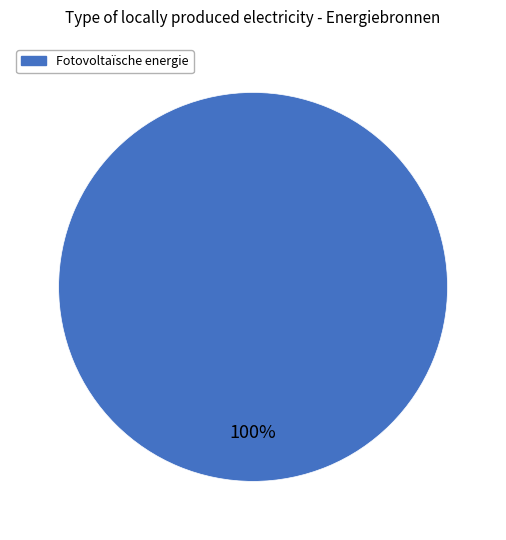

Is there any slice that represents more than half of the pie?

Yes